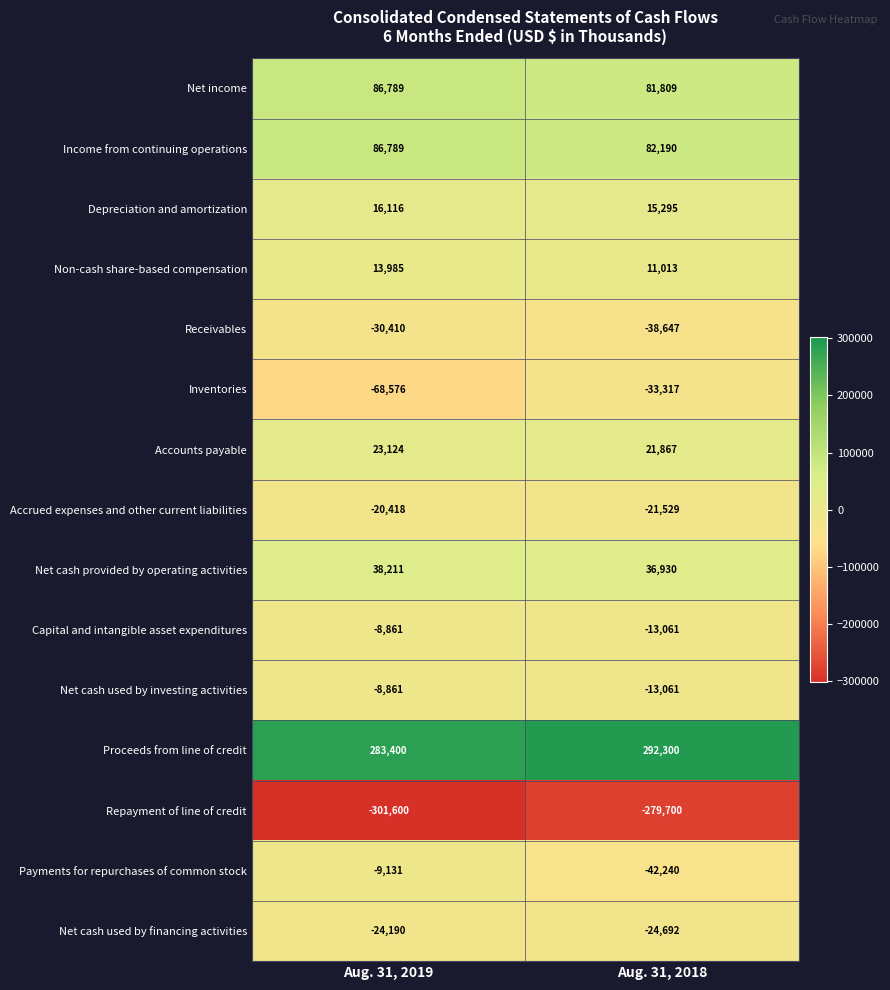

Between Aug. 31, 2019 and Aug. 31, 2018, which series saw the biggest shift?

Inventories